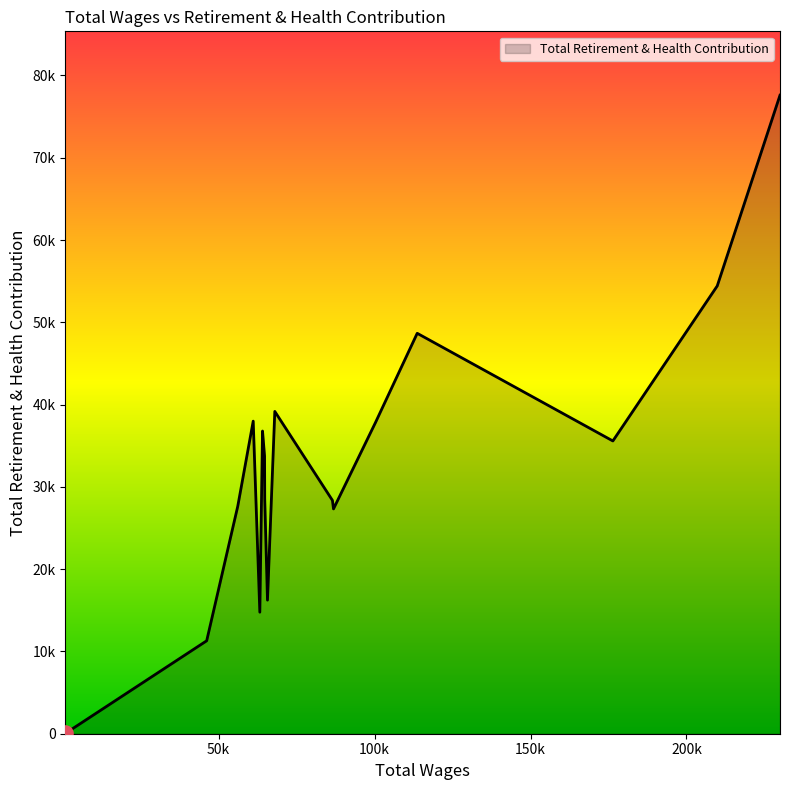

Does the chart have visible grid lines?

No